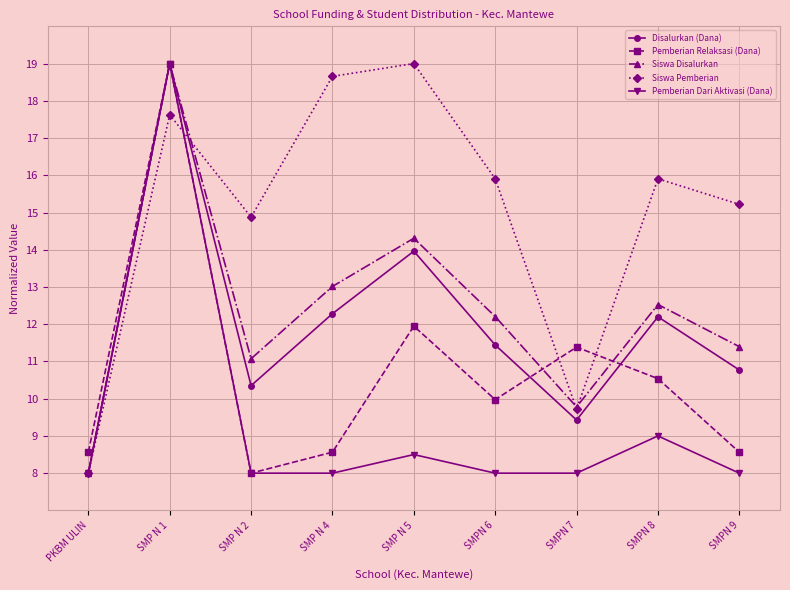

List the labels in order of Siswa Disalurkan value, largest first.

SMP N 1, SMP N 5, SMP N 4, SMPN 8, SMPN 6, SMPN 9, SMP N 2, SMPN 7, PKBM ULIN